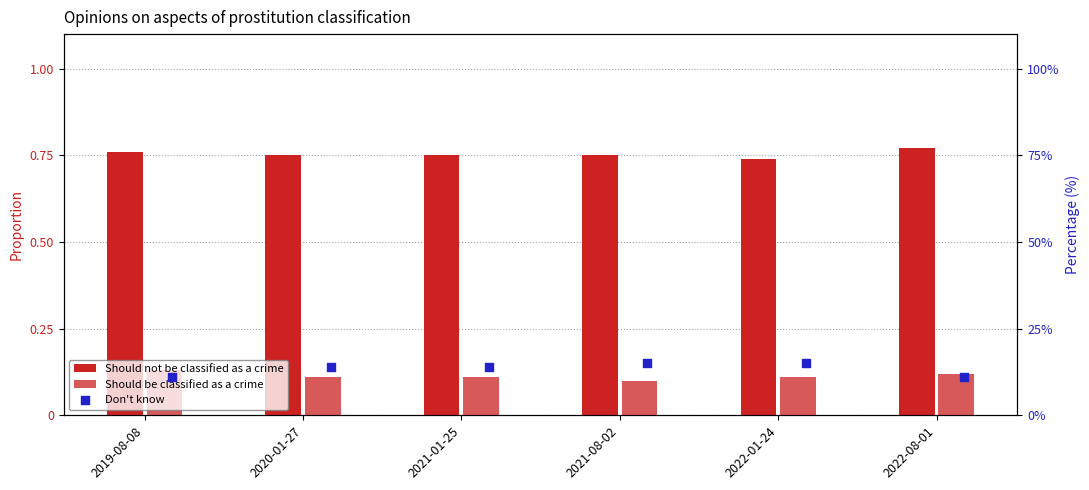

Which series reaches the maximum Y coordinate?

Should not be classified as a crime